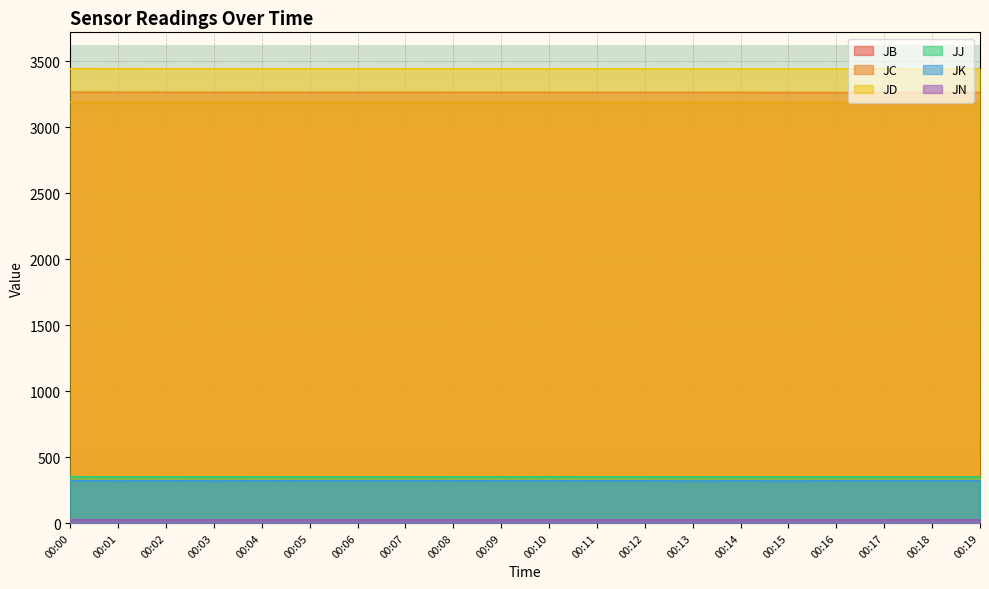

How many series are shown in this chart?

6